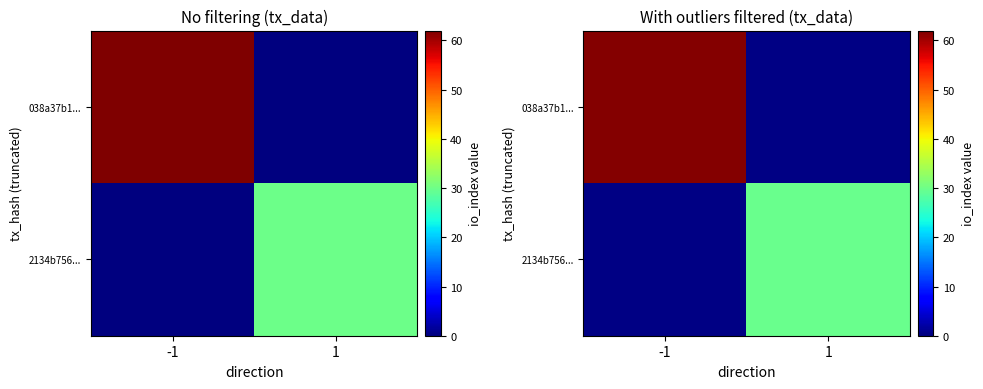

Is it true that 2134b756... equals 0.1 at -1?

False